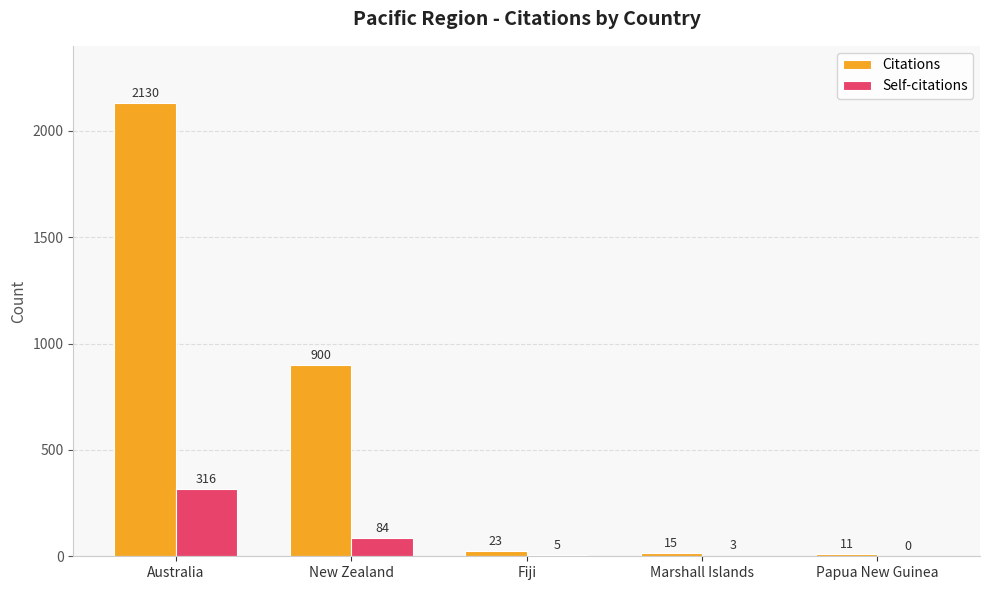

What is the maximum value for Citations?

2130